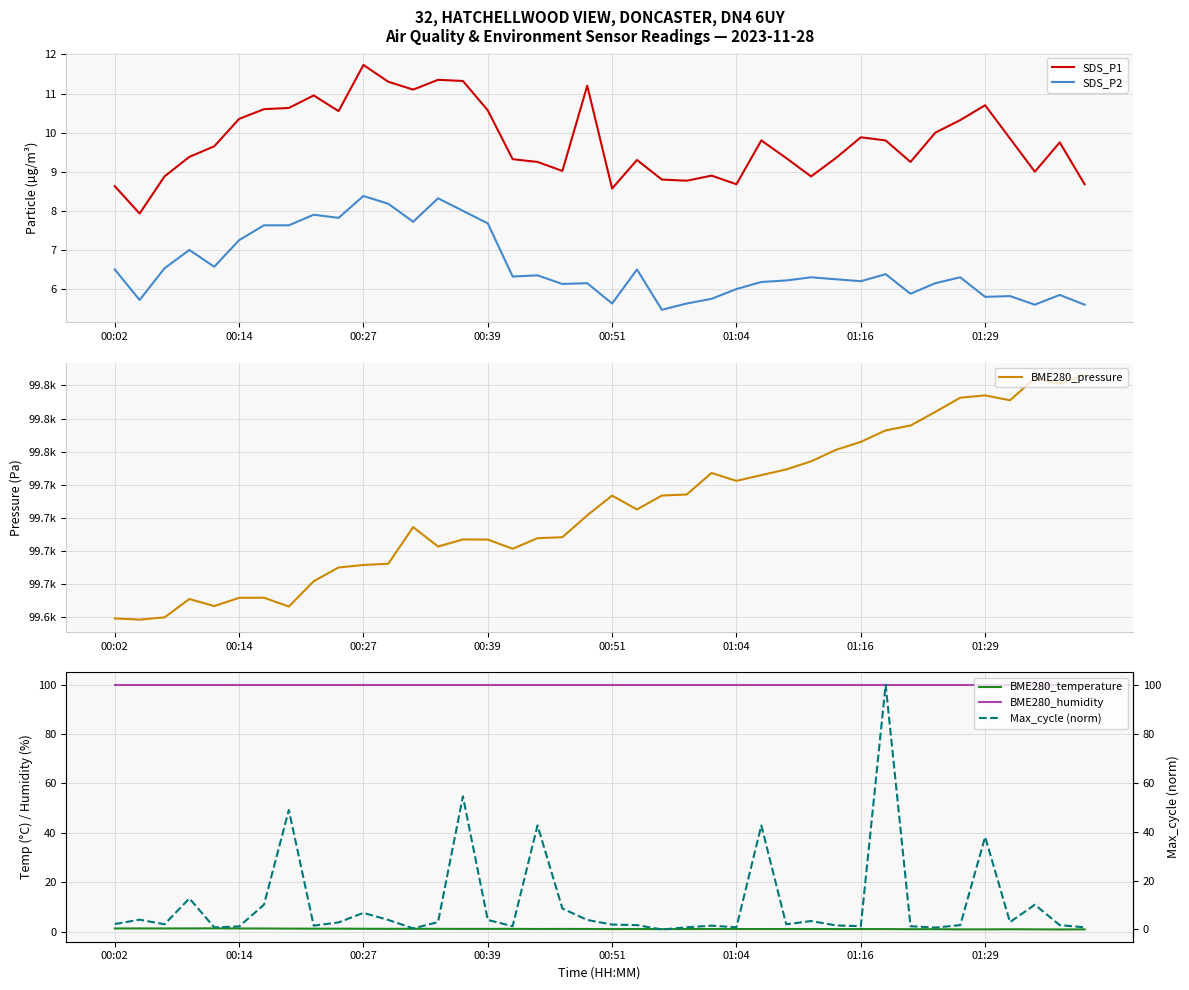

True or false: SDS_P1 has more than 2 interior local peaks.

True